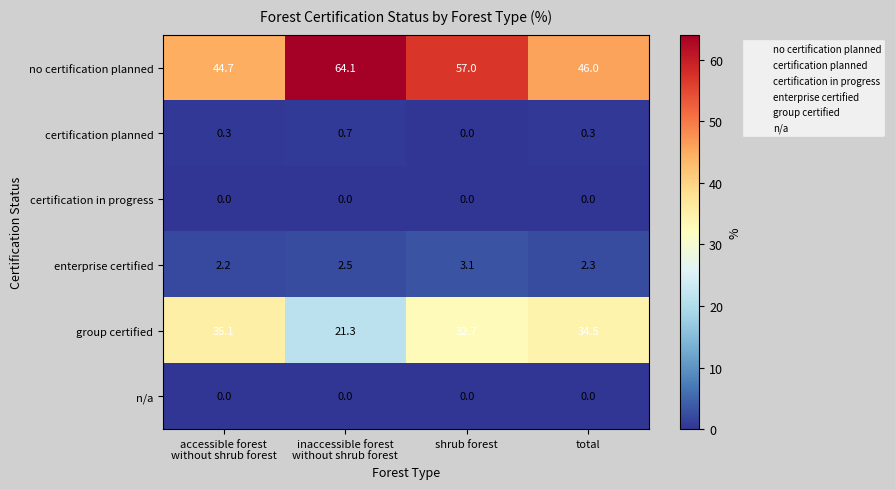

Which series has the widest spread of values?

no certification planned